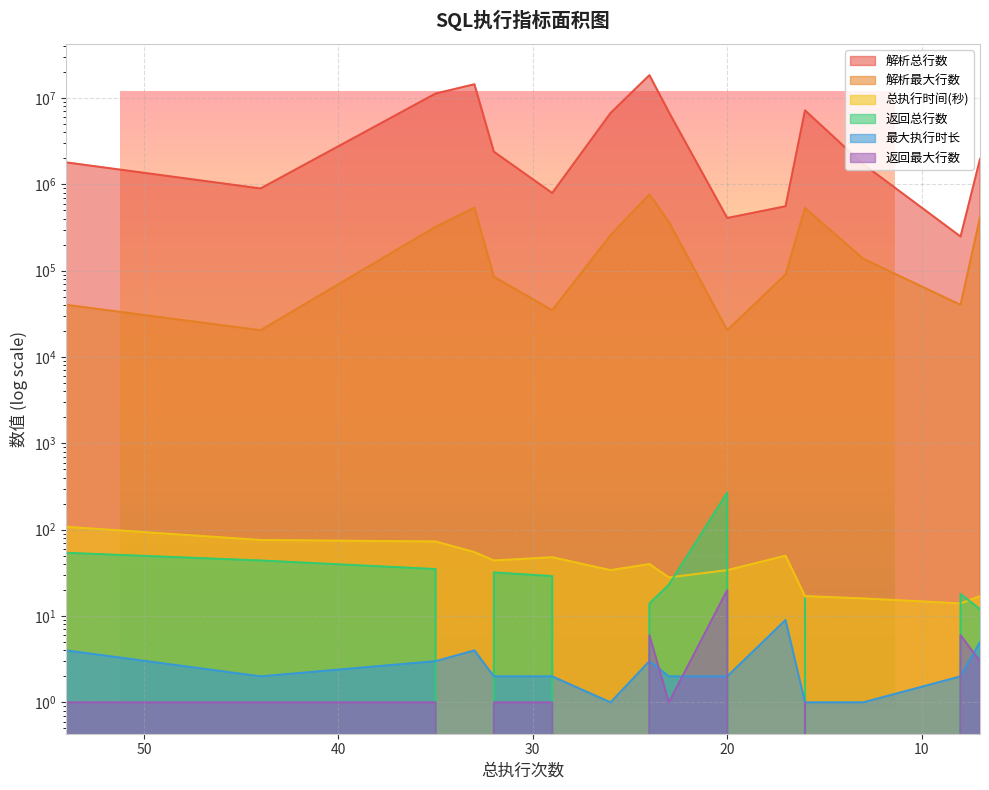

Which category has the lowest value in the 解析总行数 series?

8